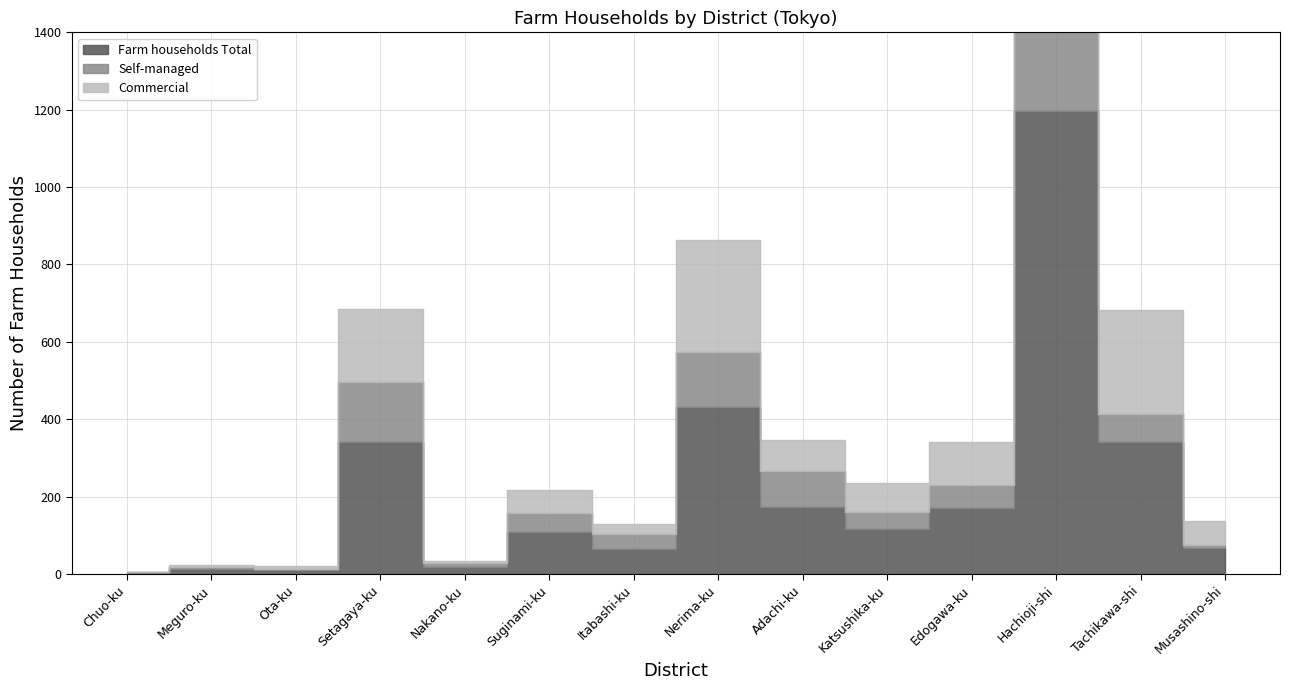

At which category does Farm households Total reach its first local peak?

Meguro-ku